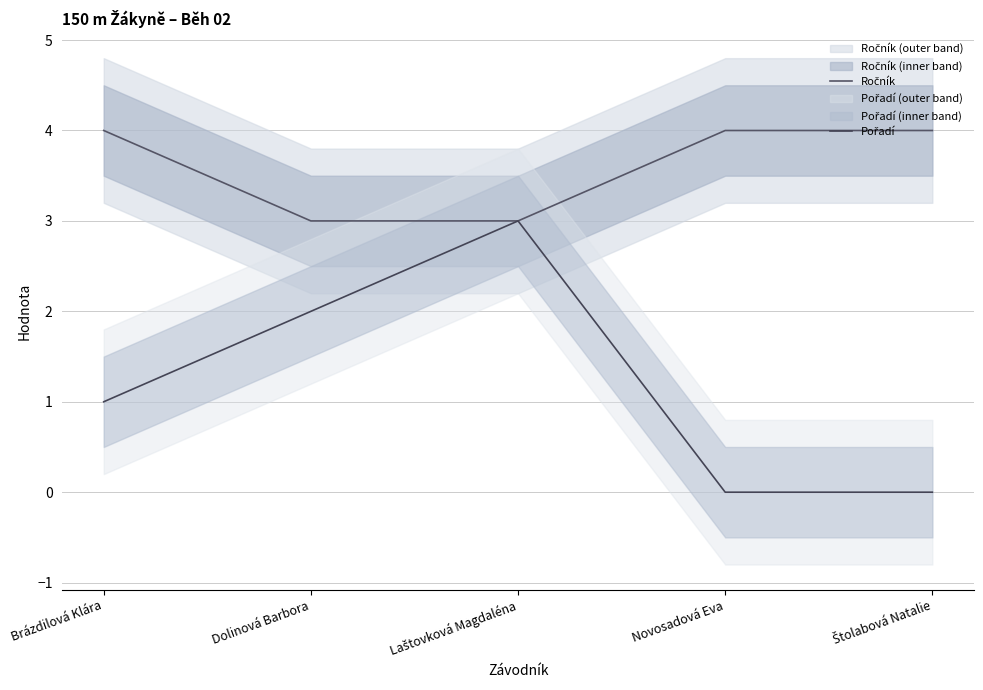

The Pořadí series shows 4 at Laštovková Magdaléna. True or false?

False